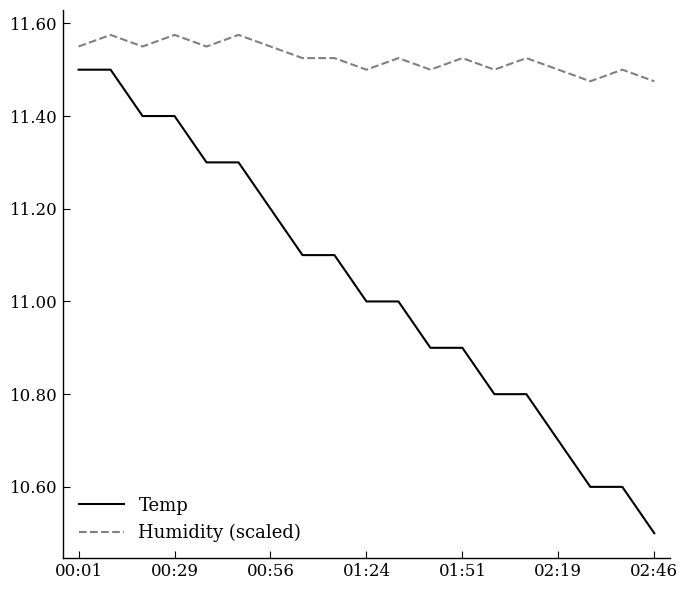

Rank the series by their average value, from lowest to highest.

Temp, Humidity (scaled)